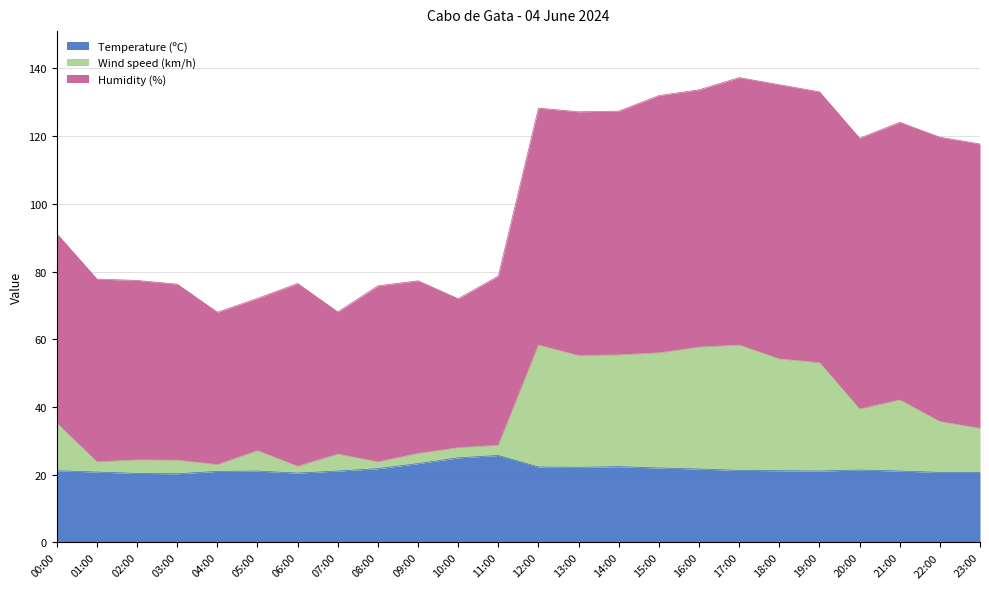

What are all the series names shown in the legend?

Temperature (ºC), Wind speed (km/h), Humidity (%)